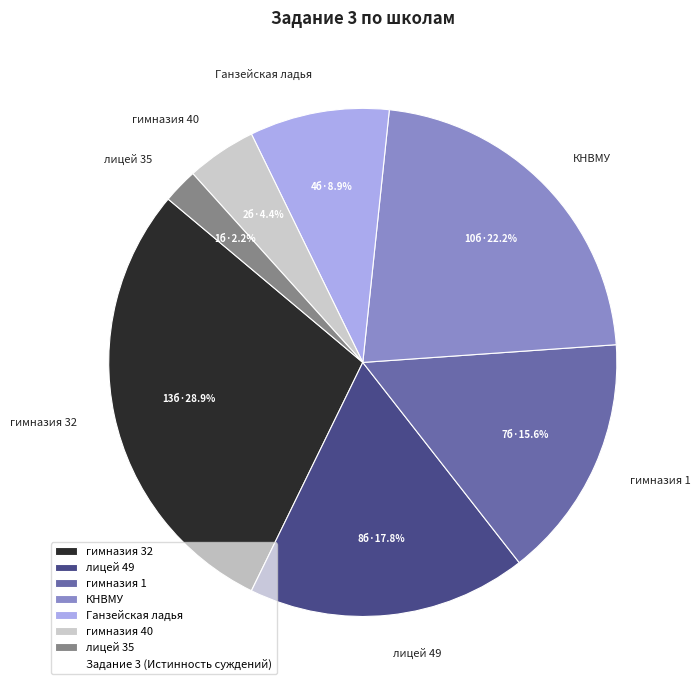

Approximately how many times larger is the value at Ганзейская ладья compared to гимназия 40?

2.0